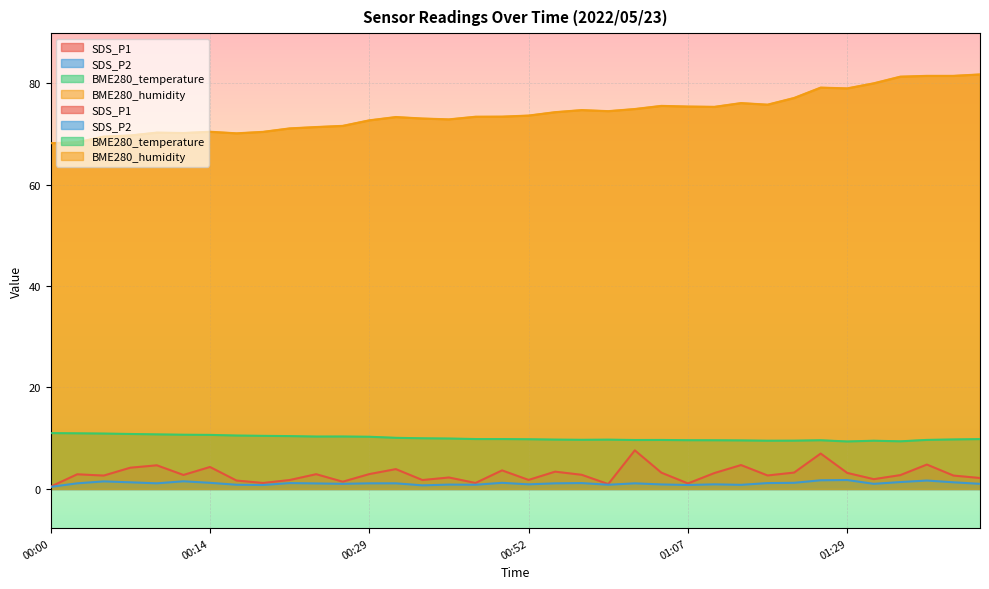

What are all the series names shown in the legend?

SDS_P1, SDS_P2, BME280_temperature, BME280_humidity